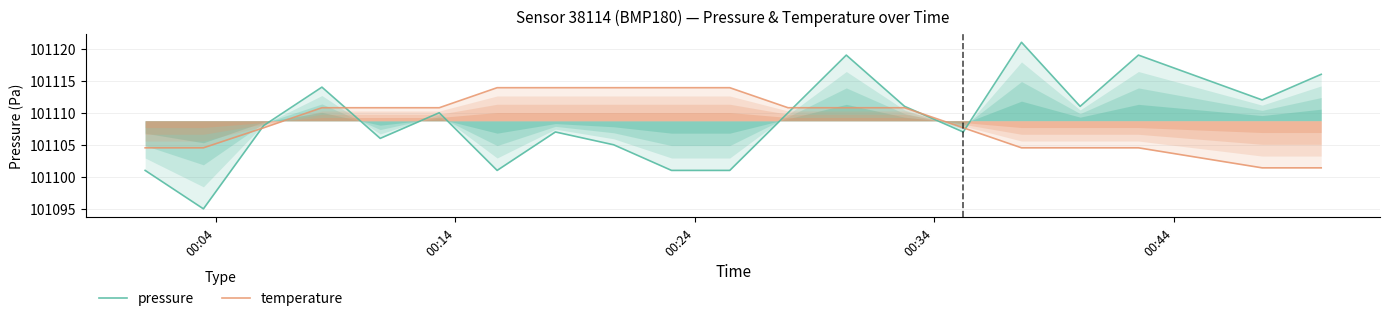

How many series are shown in this chart?

2